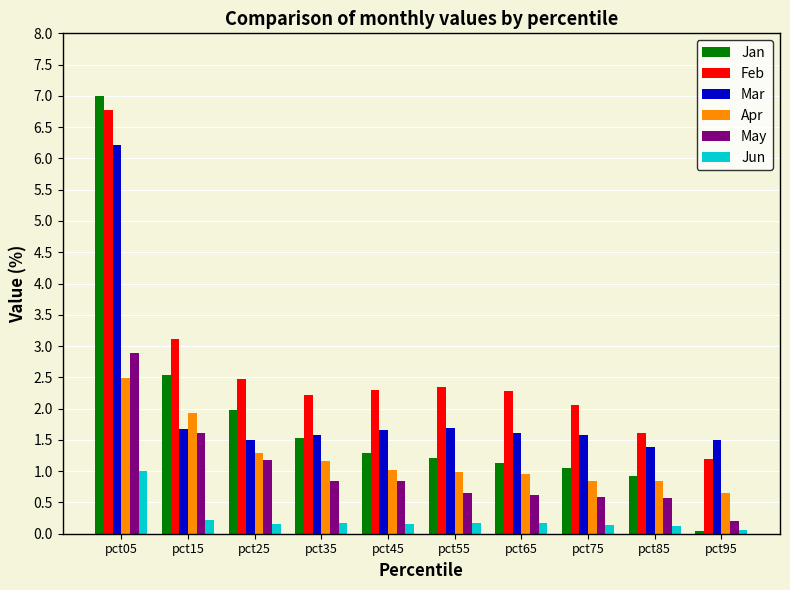

What are all the series names shown in the legend?

Jan, Feb, Mar, Apr, May, Jun